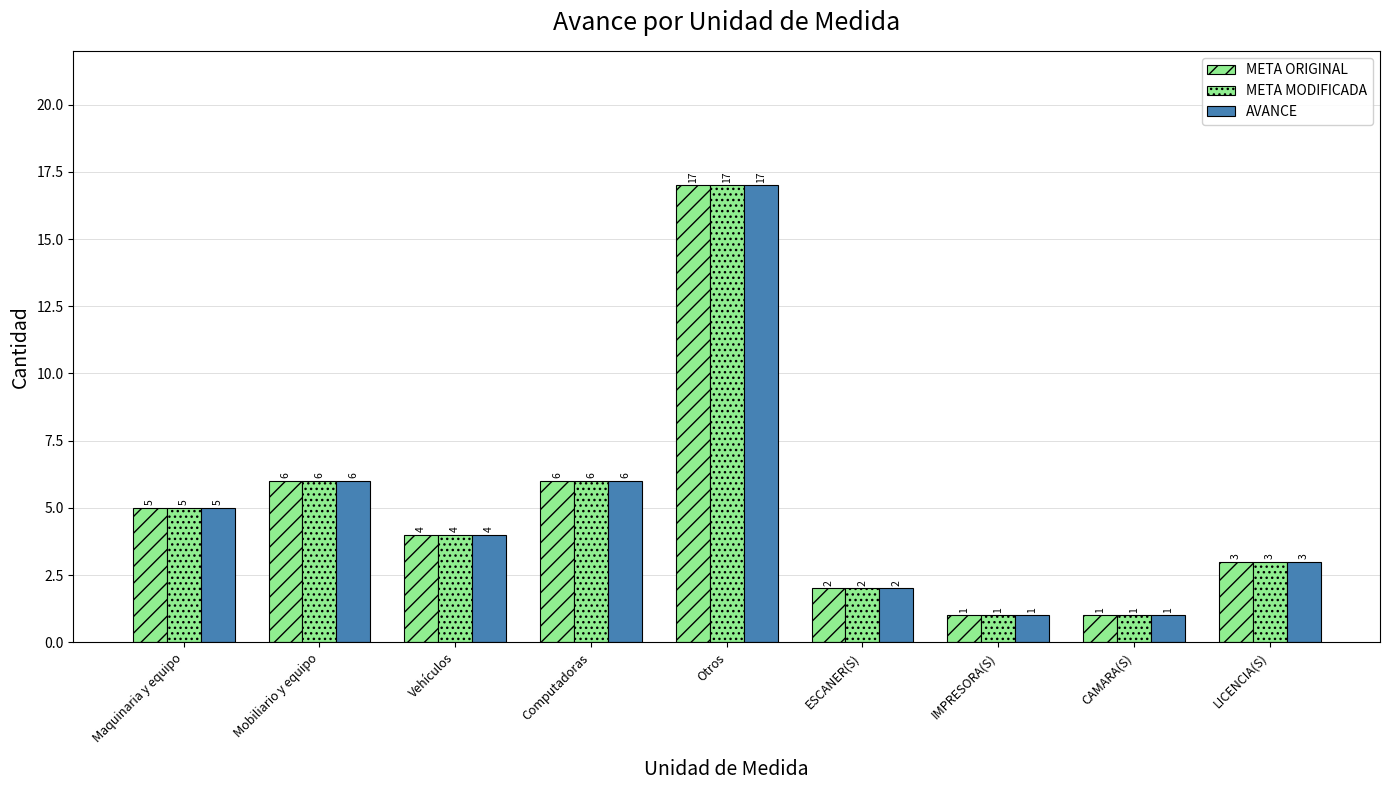

What is the label of the 1st bar from the left?

Maquinaria y equipo